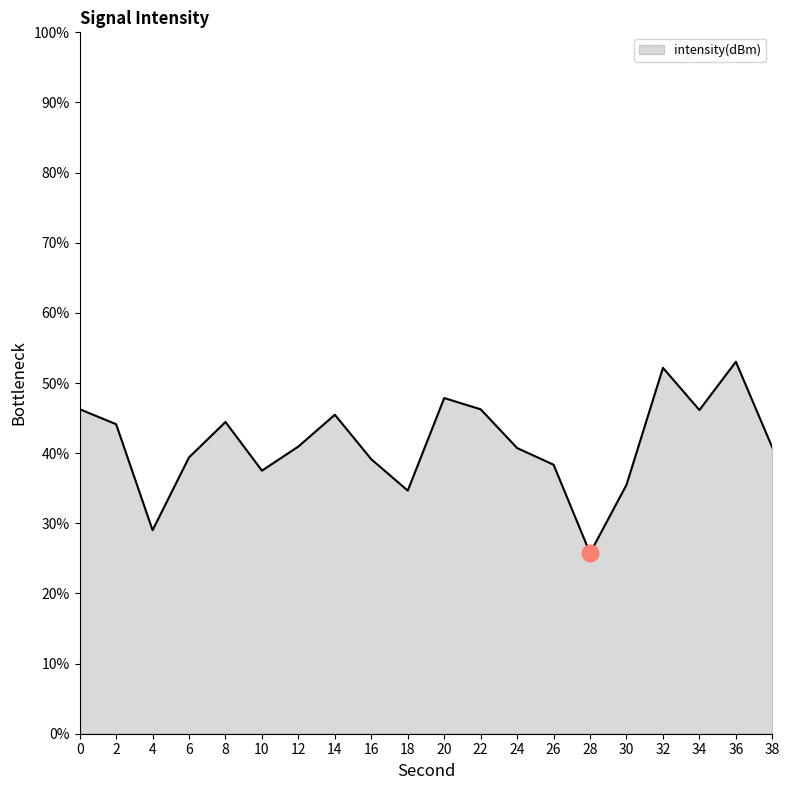

At which category does the chart reach its minimum across all series?

28